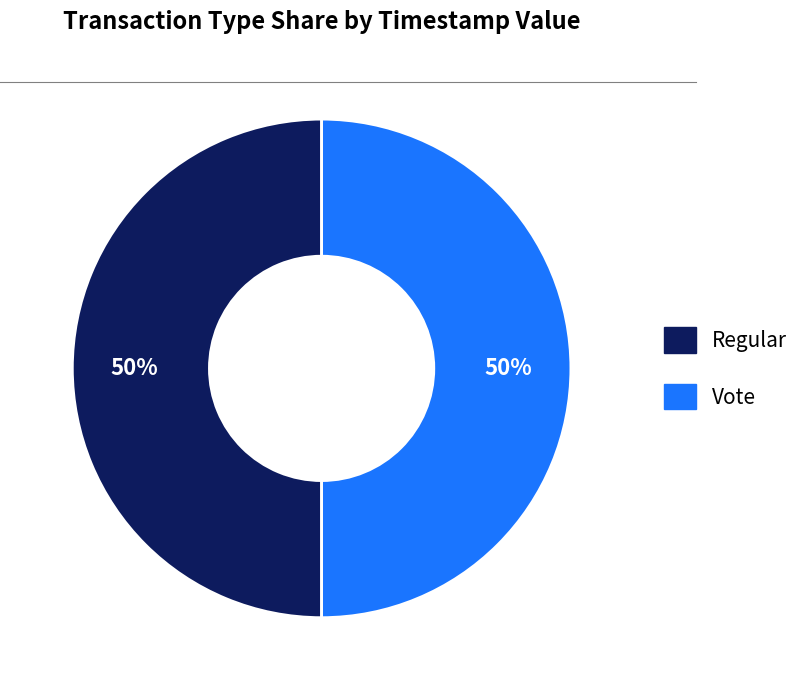

How many slices are in this pie chart?

2